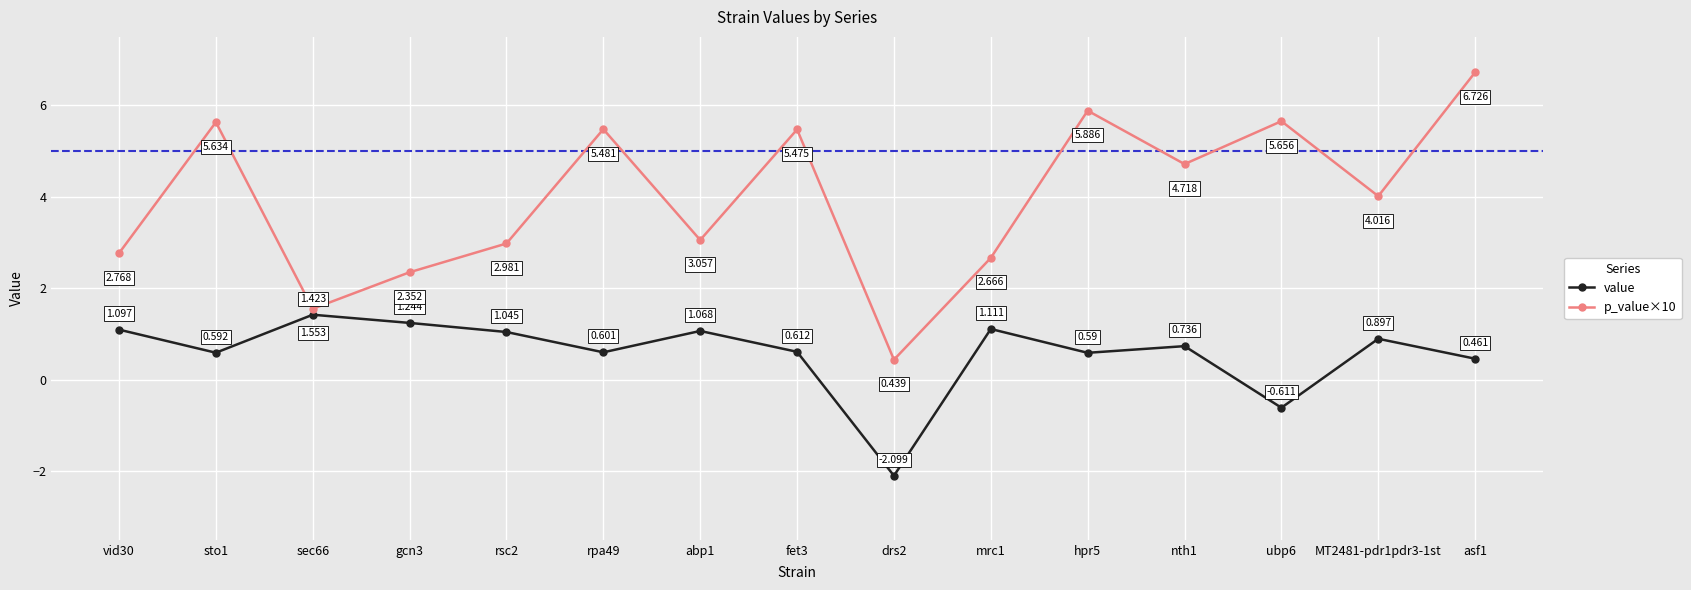

What is the difference between the maximum and minimum values in the p_value×10 series?

6.3